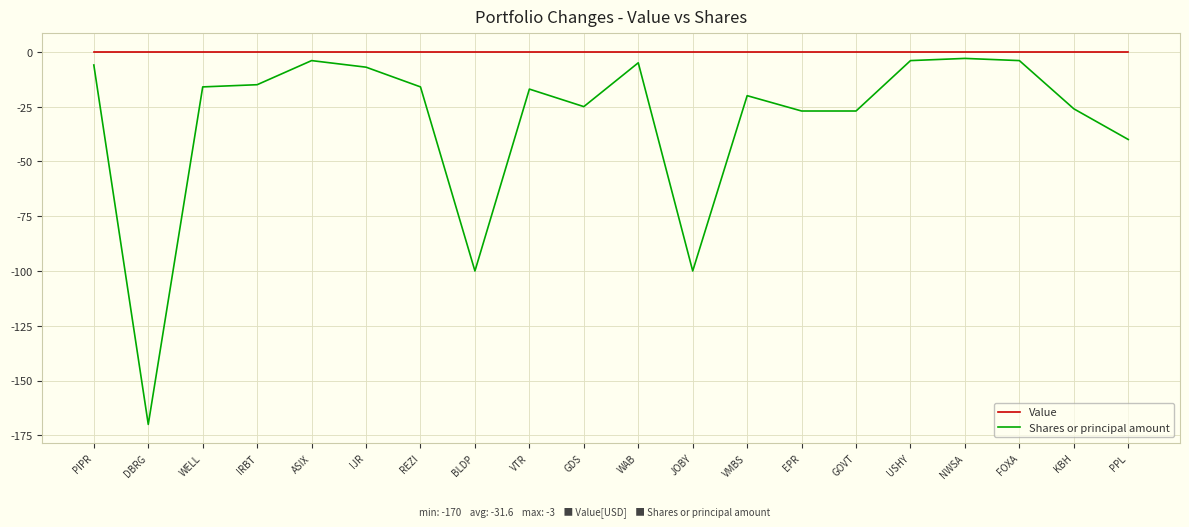

Rank the series by their average value, from highest to lowest.

Value, Shares or principal amount